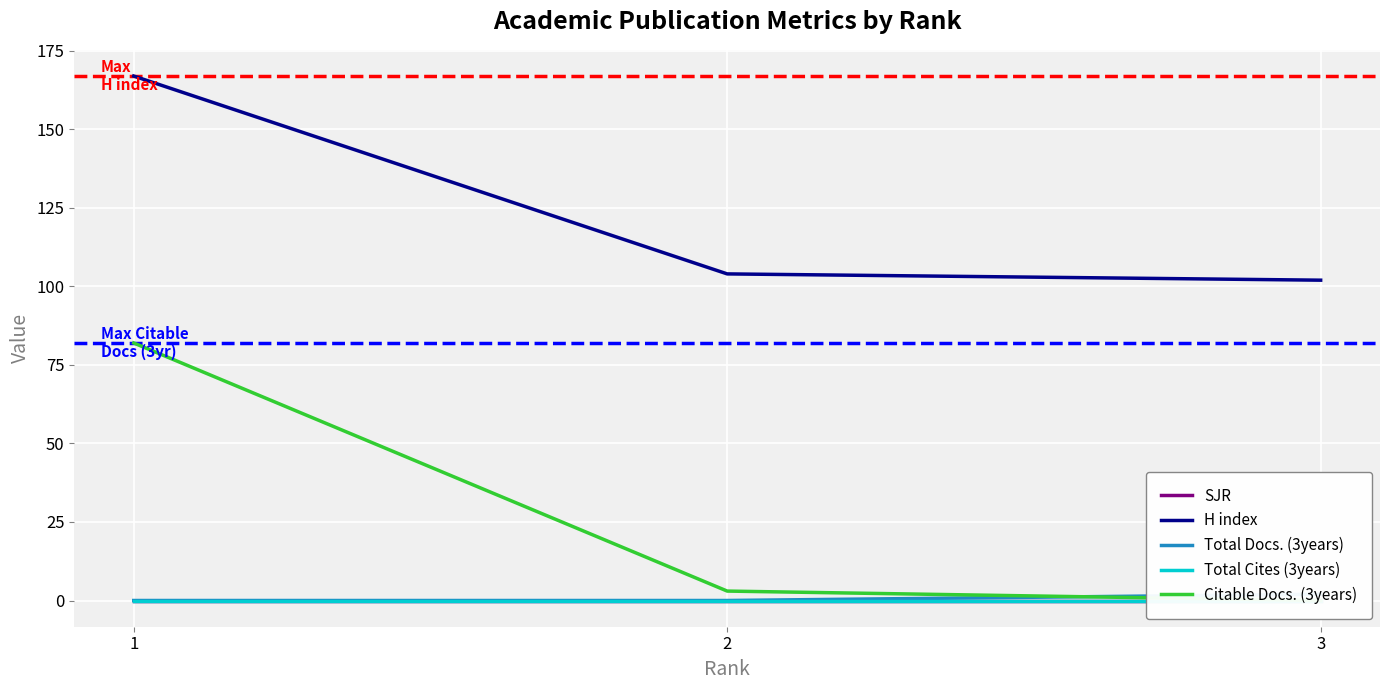

What is the highest value of the Total Docs. (3years) series?

2